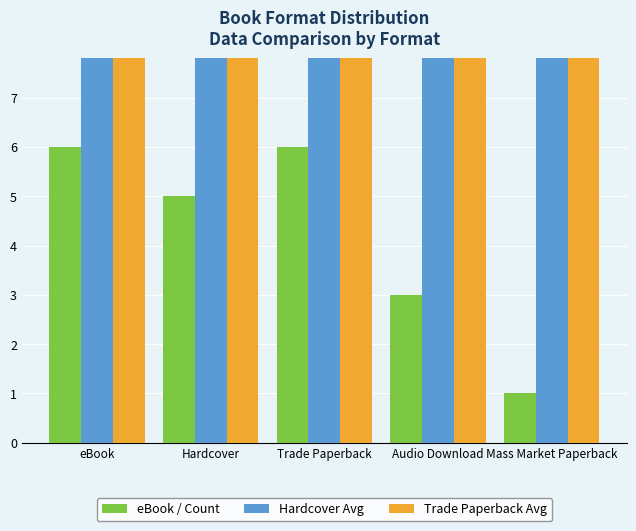

Count the eBook / Count values in the range 3 to 6.

4